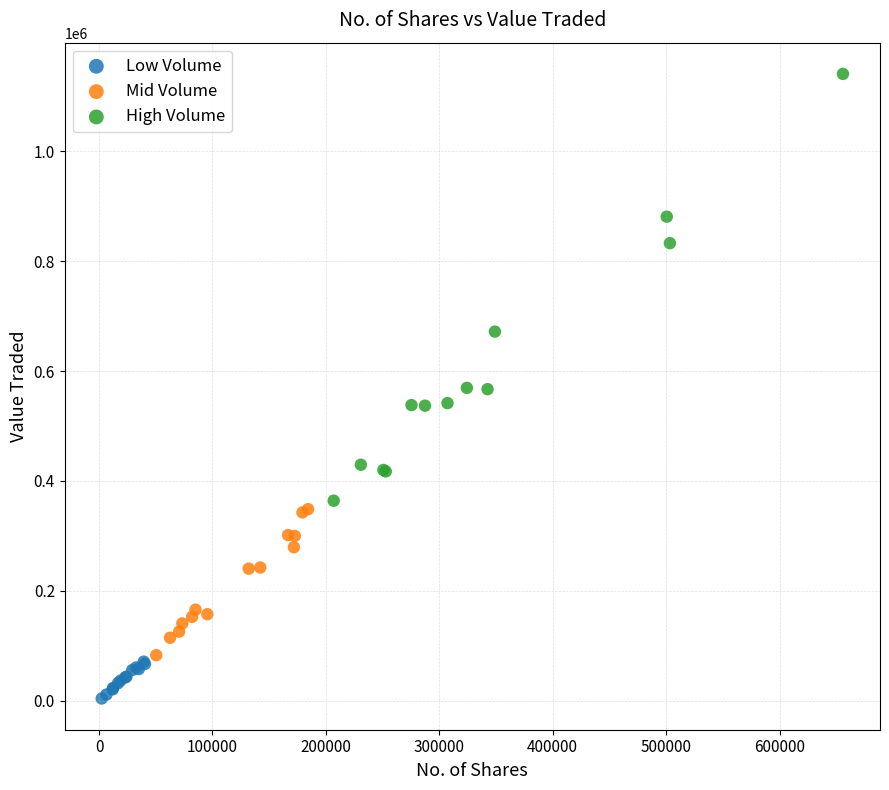

Which series contains the lowest Y value?

Low Volume